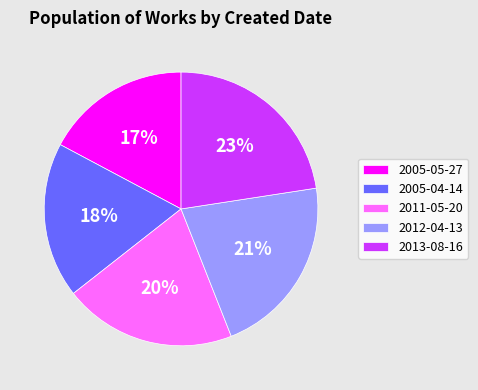

To the nearest percent, what is the average slice percentage?

20%